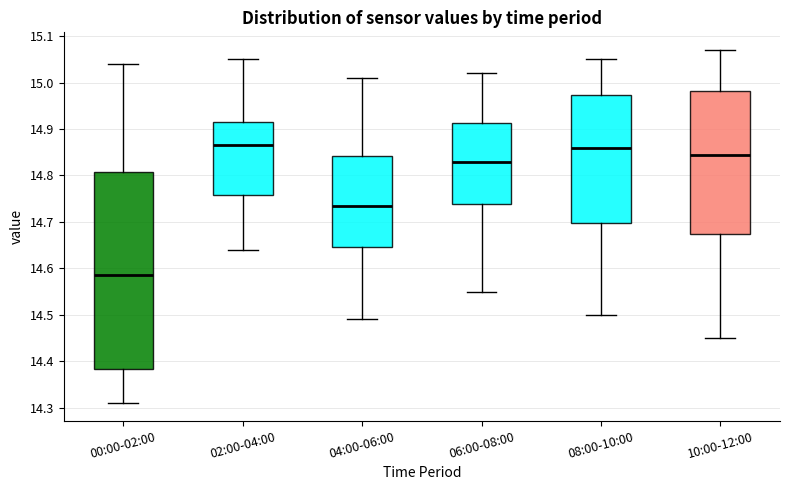

Reading left to right, read every box against the y-axis: the position of its median line, the range the box covers, and the ends of its whiskers. The values are not printed on the chart, so give them approximately, as read against the axis.

00:00-02:00: median 14.59, box 14.38 to 14.81, whiskers 14.31 to 15.04
02:00-04:00: median 14.87, box 14.76 to 14.92, whiskers 14.64 to 15.05
04:00-06:00: median 14.74, box 14.65 to 14.84, whiskers 14.49 to 15.01
06:00-08:00: median 14.83, box 14.74 to 14.91, whiskers 14.55 to 15.02
08:00-10:00: median 14.86, box 14.70 to 14.97, whiskers 14.50 to 15.05
10:00-12:00: median 14.85, box 14.68 to 14.98, whiskers 14.45 to 15.07